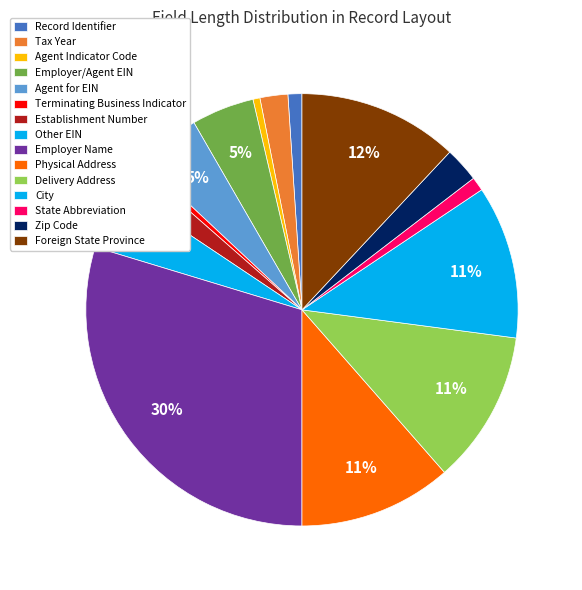

To the nearest percent, what is the average slice percentage?

7%